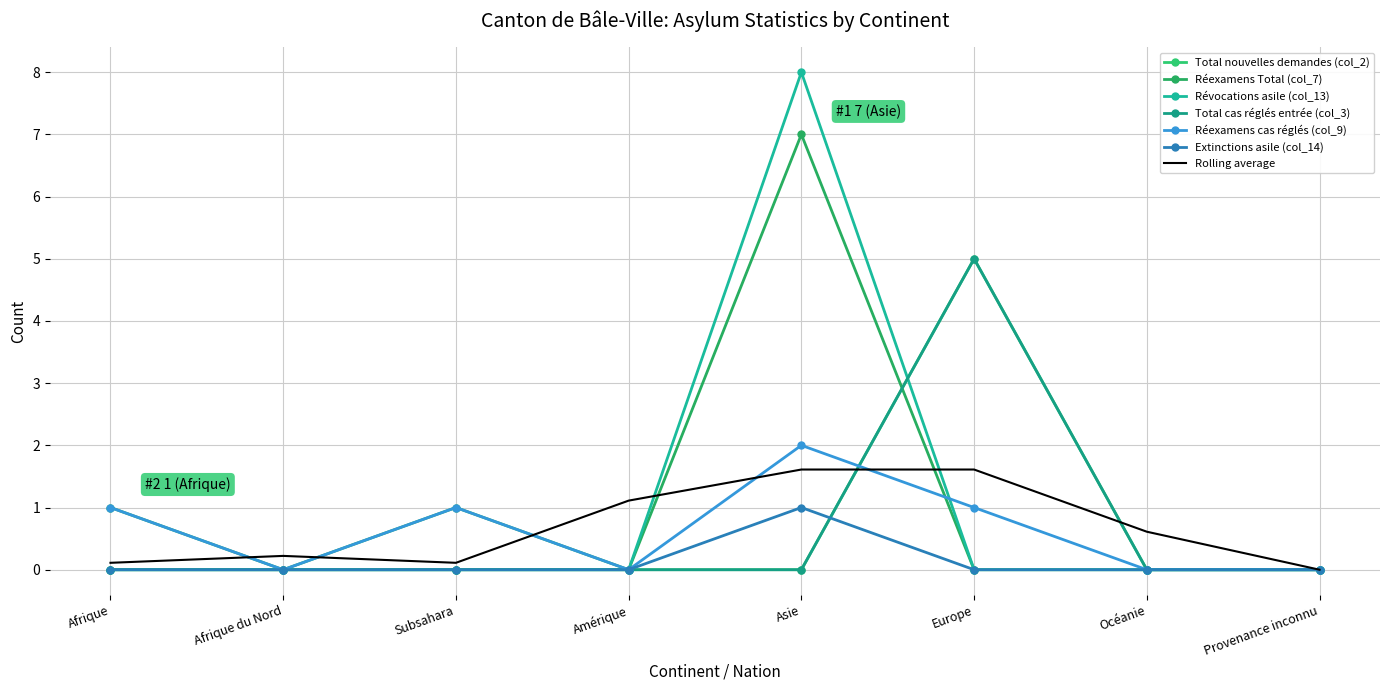

The Réexamens Total (col_7) series shows 0 at Provenance inconnu. True or false?

True